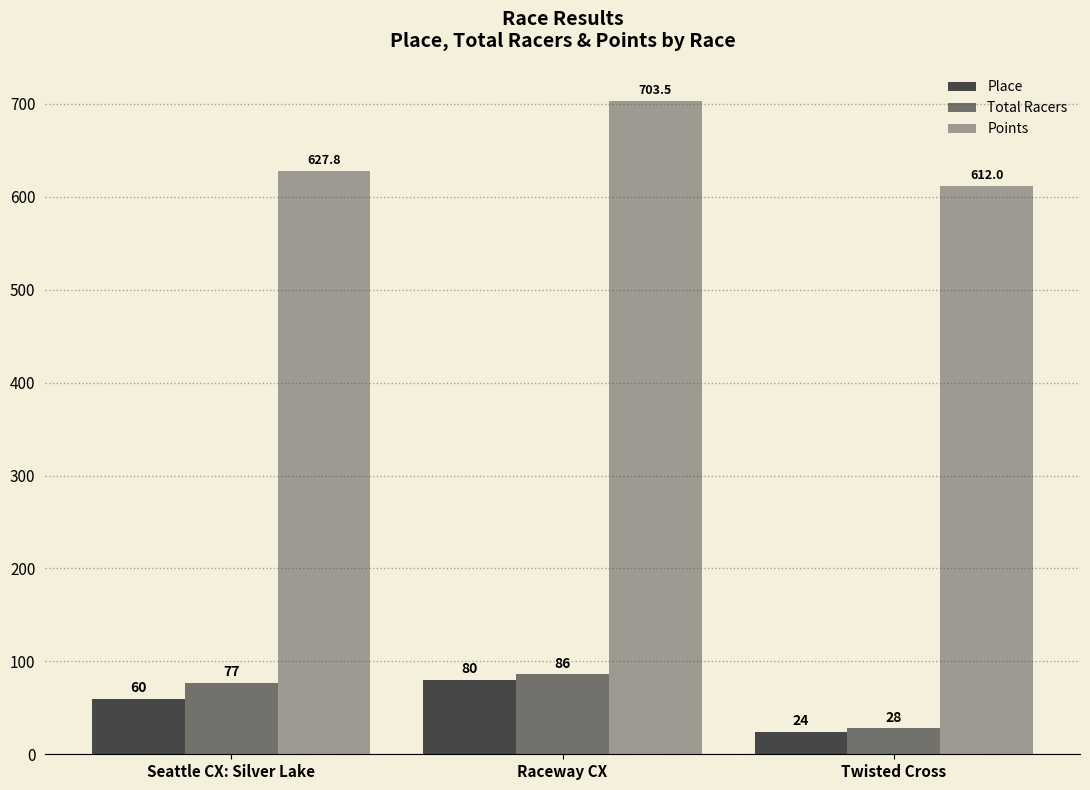

What is the total value across all series at Twisted Cross?

664.0